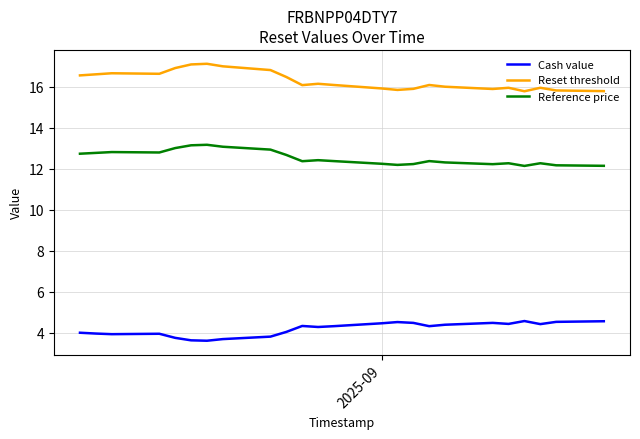

What is the lowest value of the Cash value series?

3.6